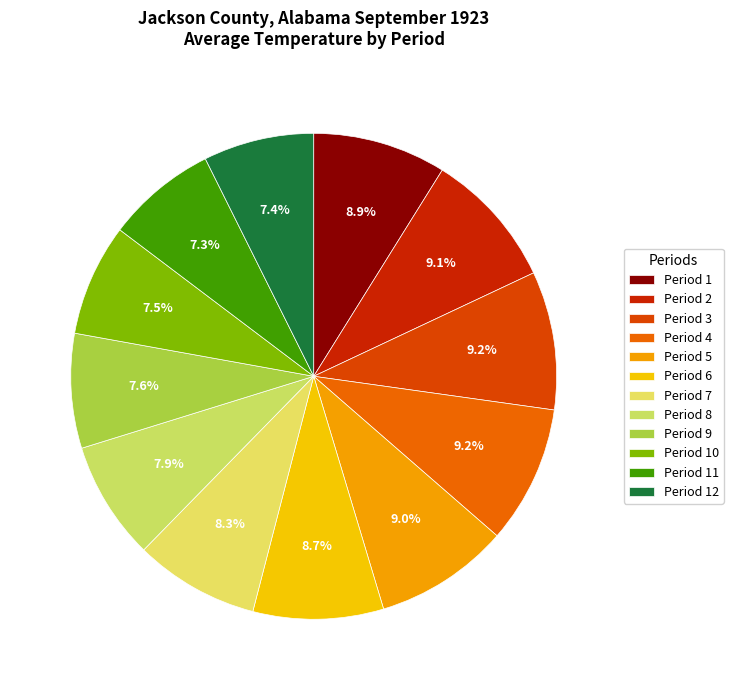

Count the number of slices in the pie.

12